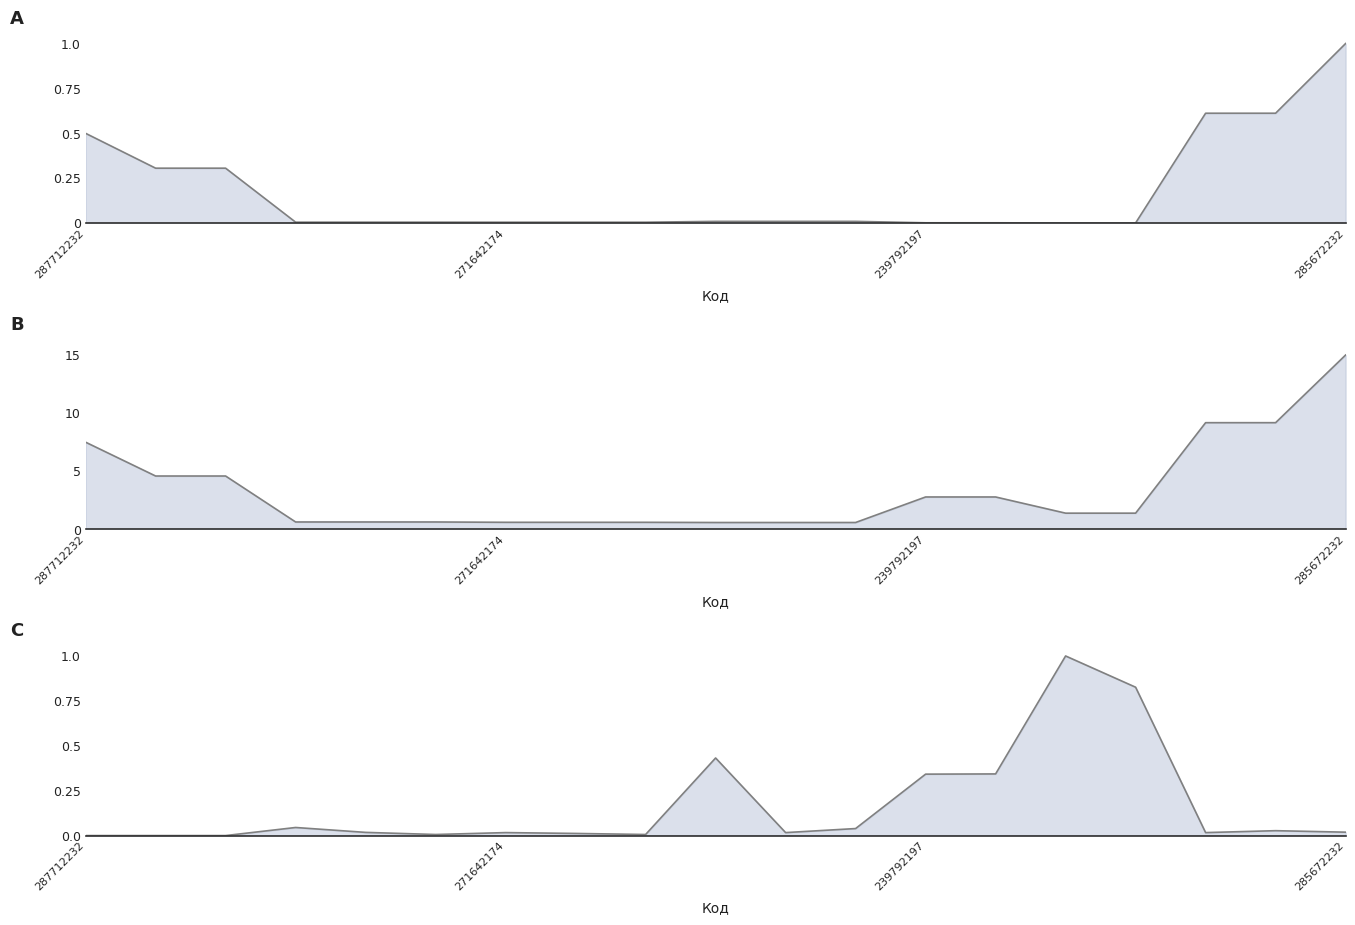

Does the chart display data point markers on the line(s)?

No